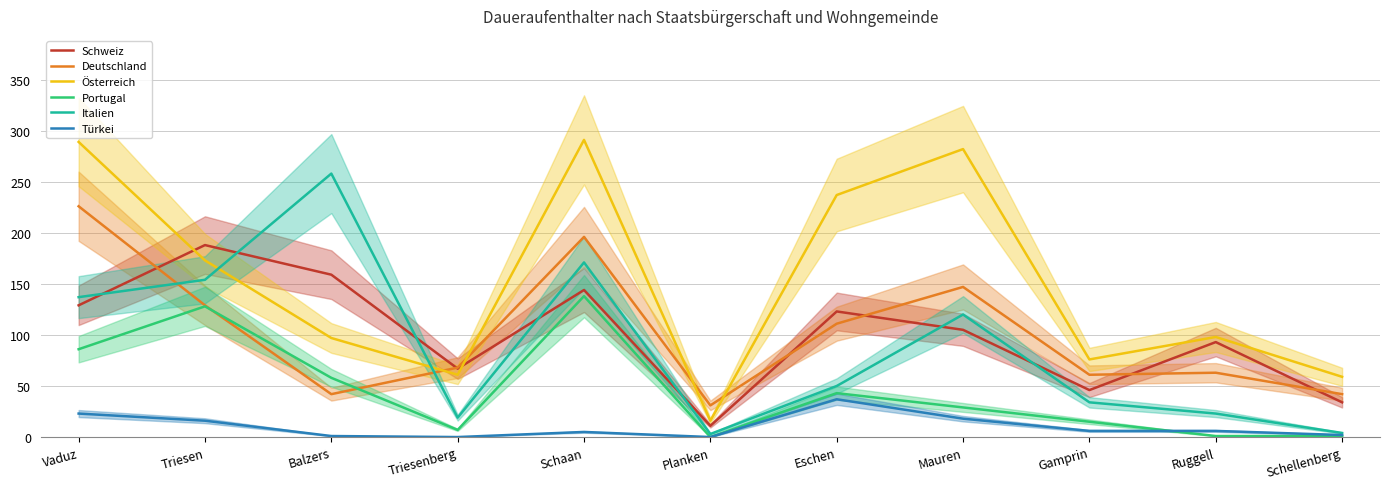

Where does the Schweiz series first go above 105?

Vaduz